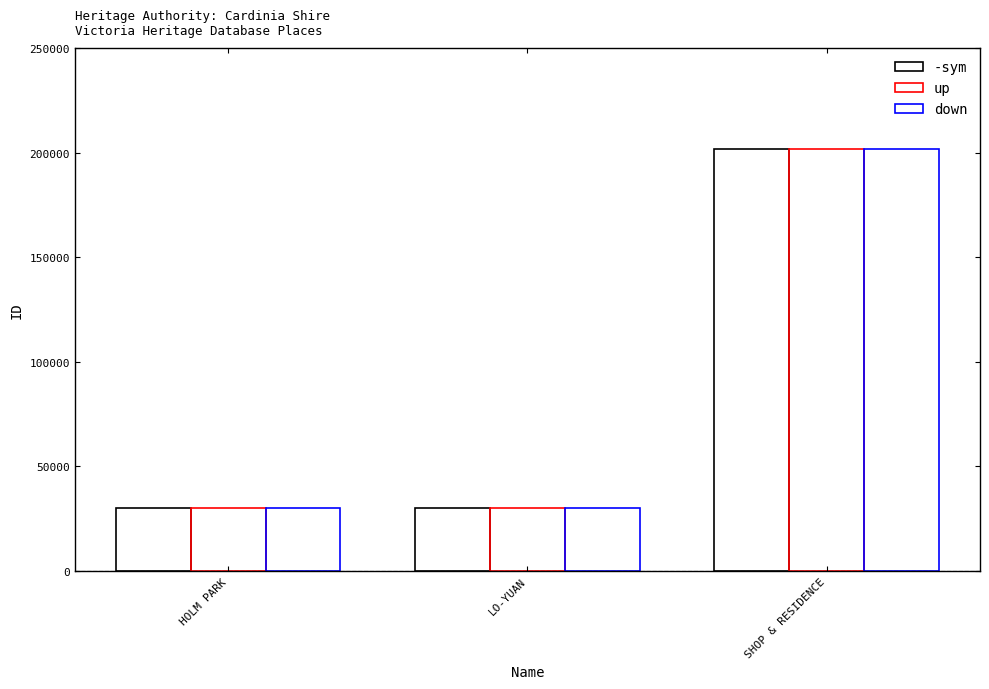

What is the value of the up bar at the 2nd from the left?

30064